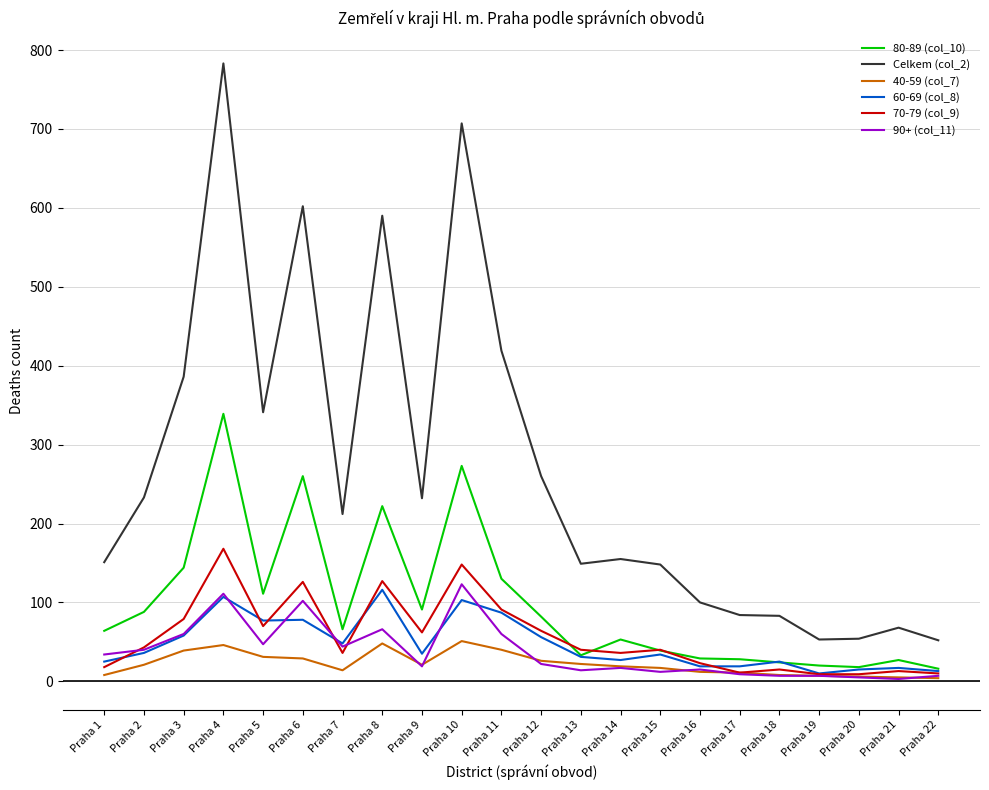

Count the number of categories in the chart.

22